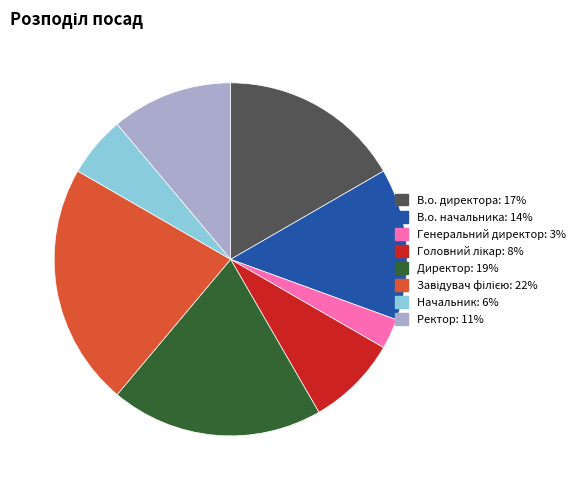

How many slices are in this pie chart?

8